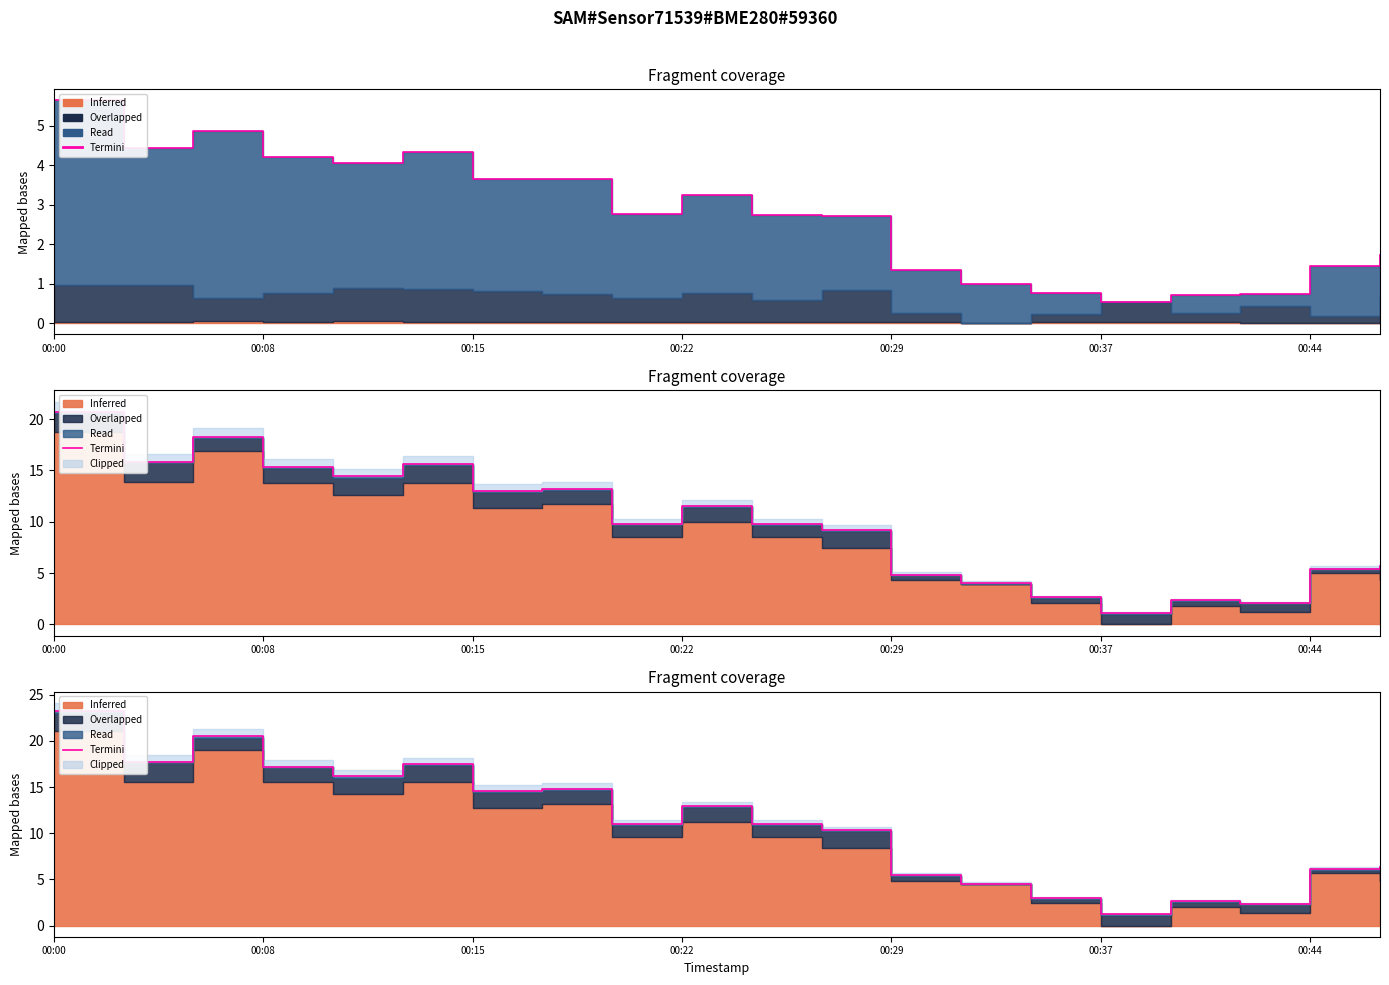

What is the difference between the maximum and minimum values?

22.0